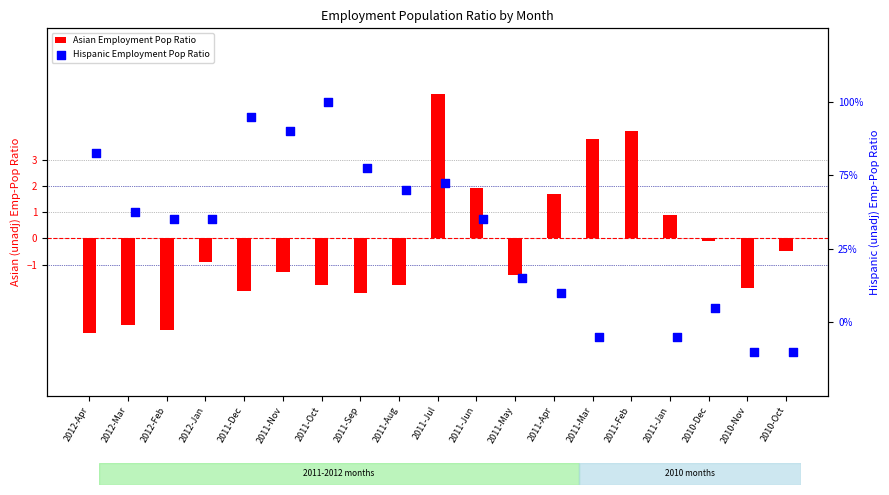

What are all the series names shown in the legend?

Asian Employment Pop Ratio, Hispanic Employment Pop Ratio